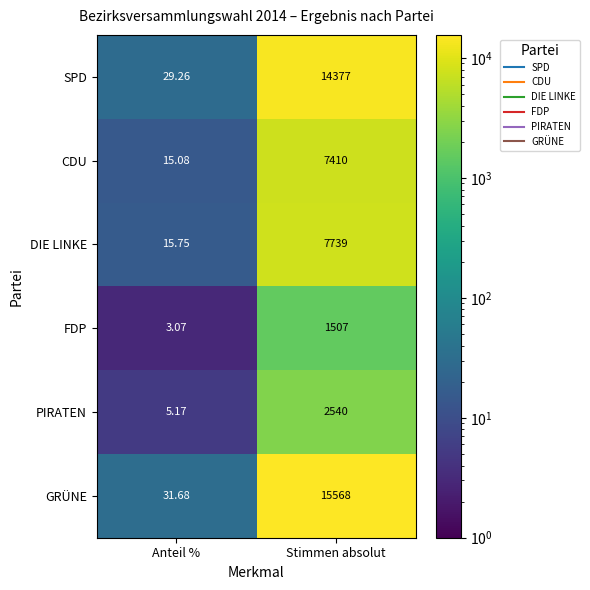

At which category is the sum across all series the highest?

Stimmen absolut